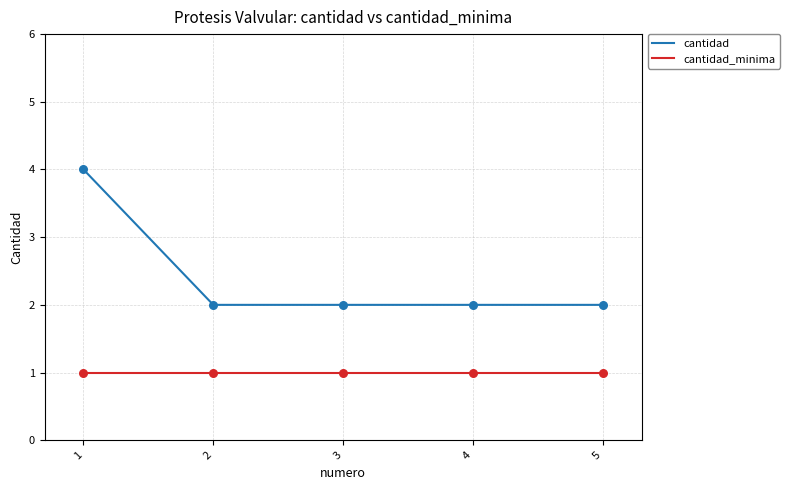

At how many categories does at least one series exceed 1?

5